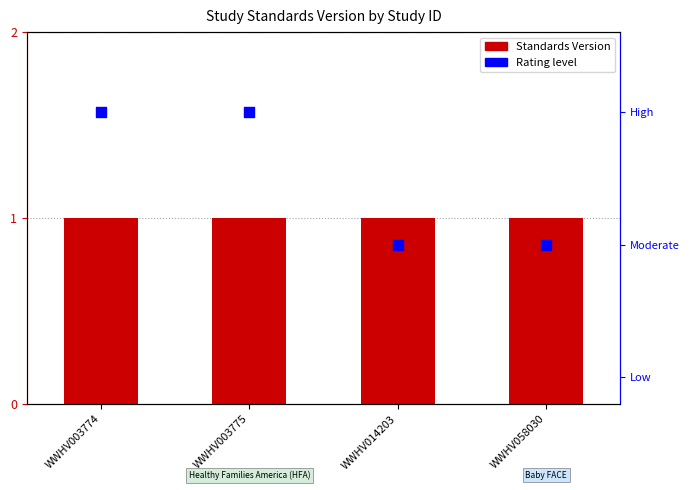

Which series contains the lowest Y value?

Rating (normalized)